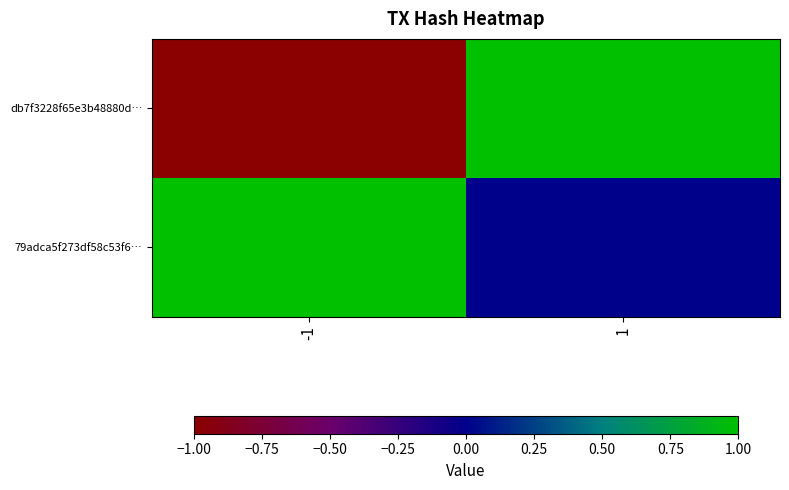

Which category has the highest value across all series?

1